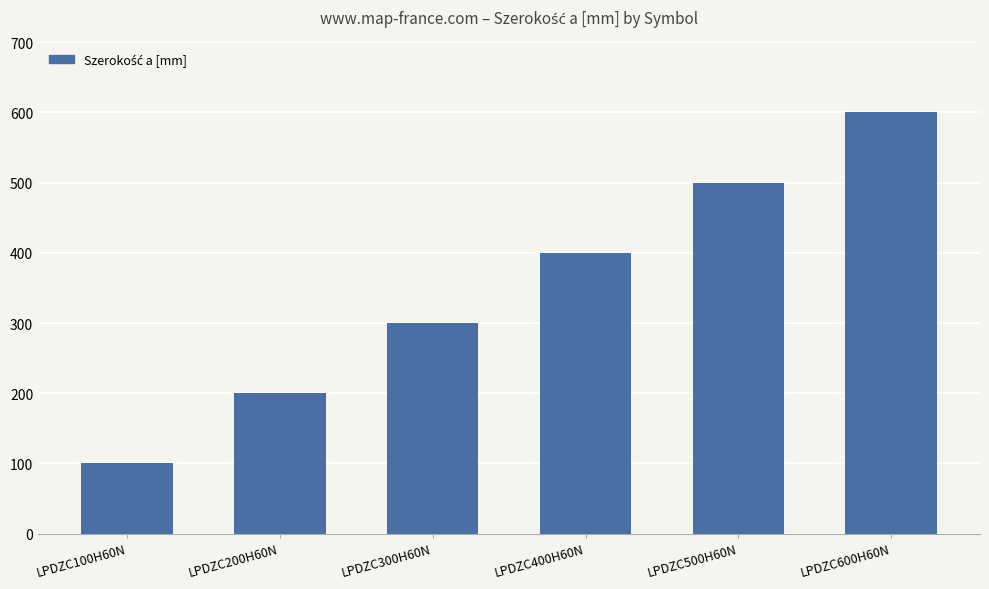

Which has a higher value, LPDZC500H60N or LPDZC400H60N?

LPDZC500H60N